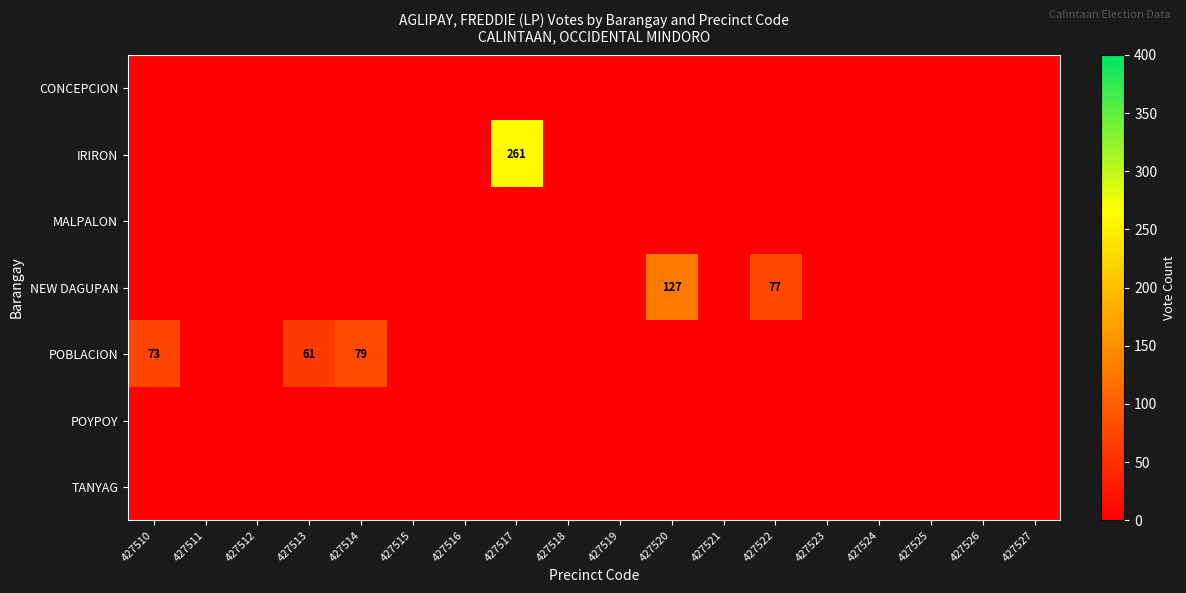

True or false: IRIRON has a value of 0 at 427526.

True